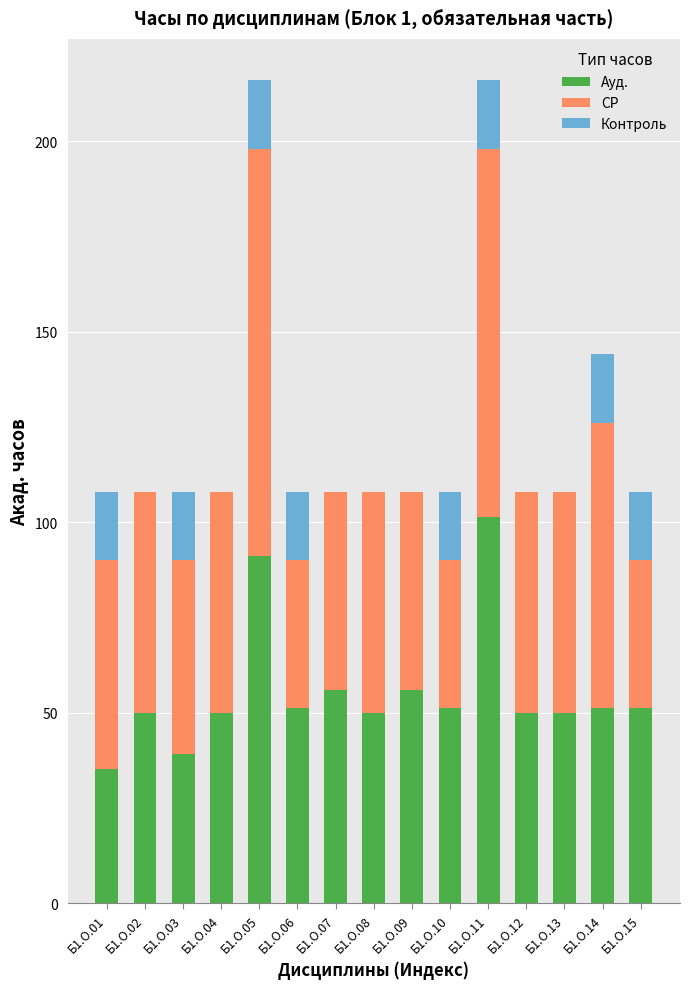

True or false: Ауд. has a value of 51.2 at Б1.О.10.

True